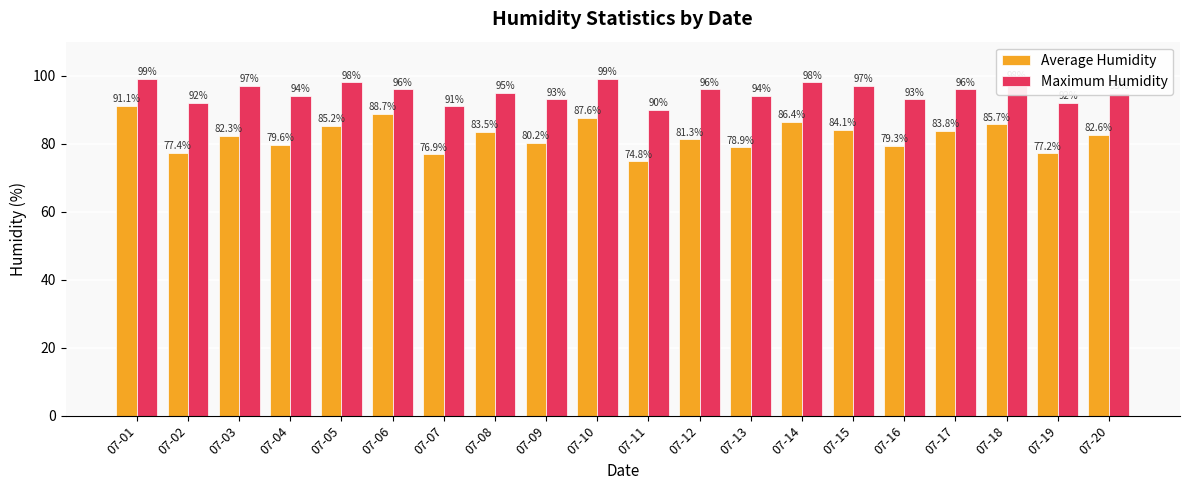

Reading left to right, transcribe all the data shown in this chart.

Average Humidity: 91.1	77.4	82.3	79.6	85.2	88.7	76.9	83.5	80.2	87.6	74.8	81.3	78.9	86.4	84.1	79.3	83.8	85.7	77.2	82.6
Maximum Humidity: 99.0	92.0	97.0	94.0	98.0	96.0	91.0	95.0	93.0	99.0	90.0	96.0	94.0	98.0	97.0	93.0	96.0	98.0	92.0	95.0